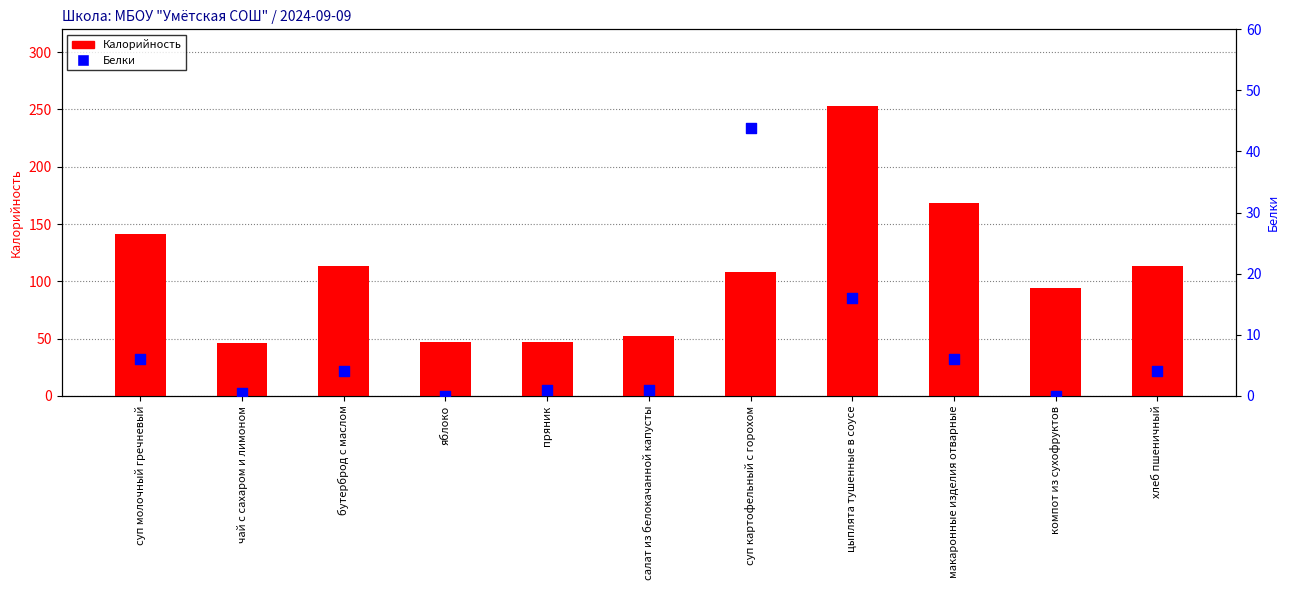

Which series has the largest total across all categories?

Калорийность